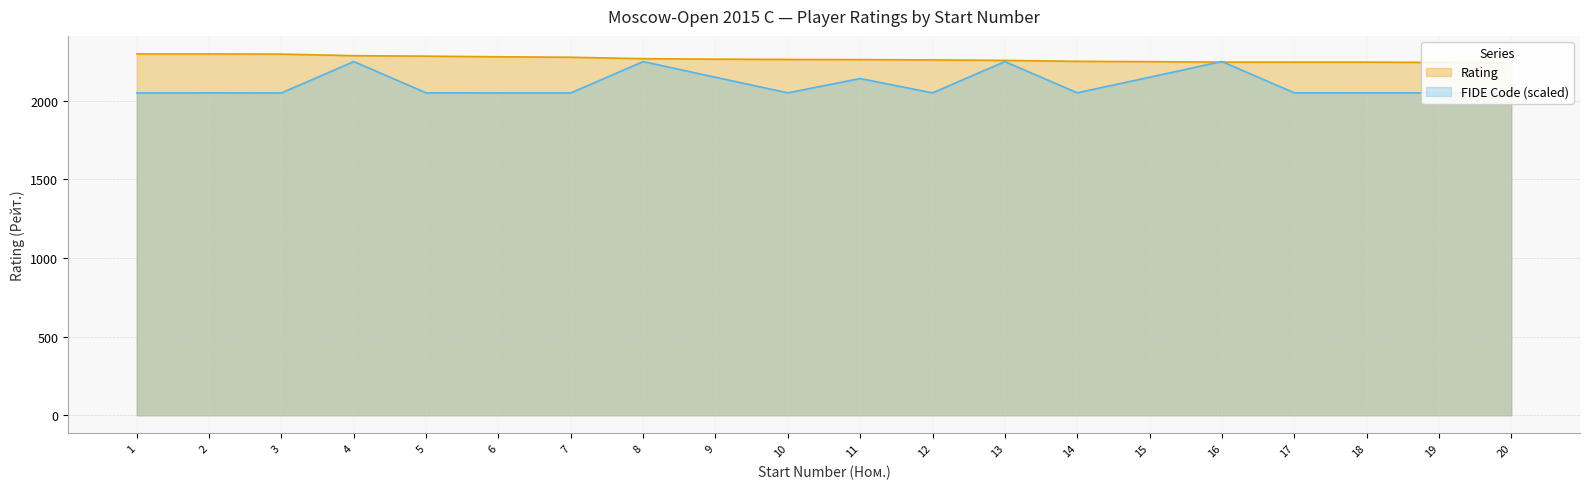

Reading left to right, extract all data points from this chart.

Rating: 1=2298.0	2=2298.0	3=2297.0	4=2287.0	5=2284.0	6=2280.0	7=2277.0	8=2268.0	9=2265.0	10=2263.0	11=2262.0	12=2260.0	13=2257.0	14=2251.0	15=2249.0	16=2246.0	17=2246.0	18=2246.0	19=2244.0	20=2240.0
FIDE_code: 1=2050.0	2=2050.3	3=2050.2	4=2249.5	5=2050.6	6=2050.2	7=2050.2	8=2249.5	9=2149.7	10=2050.6	11=2141.7	12=2050.5	13=2249.5	14=2050.9	15=2149.8	16=2250.0	17=2050.8	18=2050.4	19=2050.3	20=2050.1